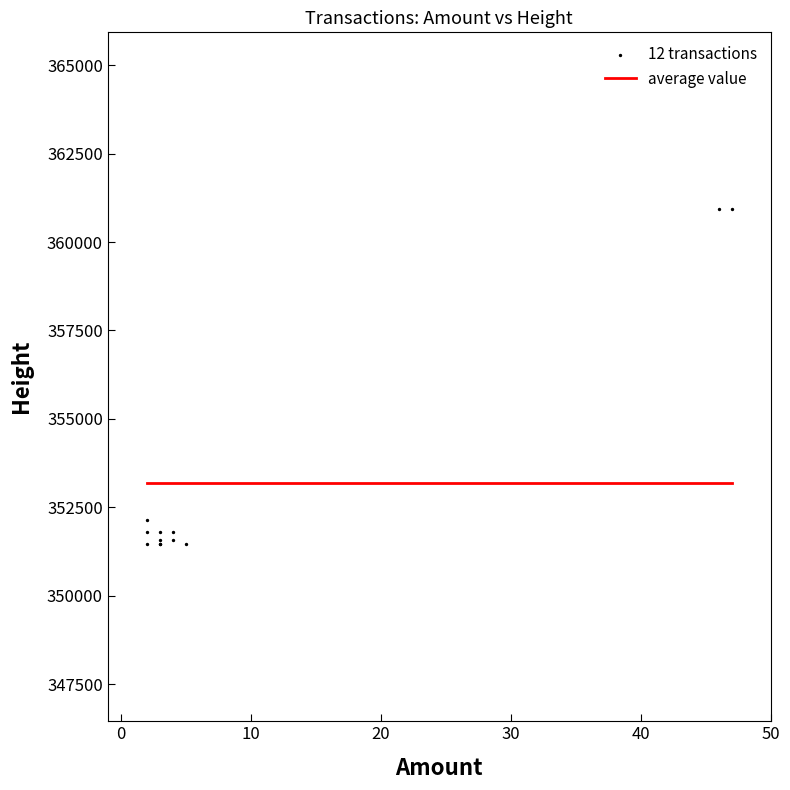

What Y value in the scatter plot is closest to 356189?

352144